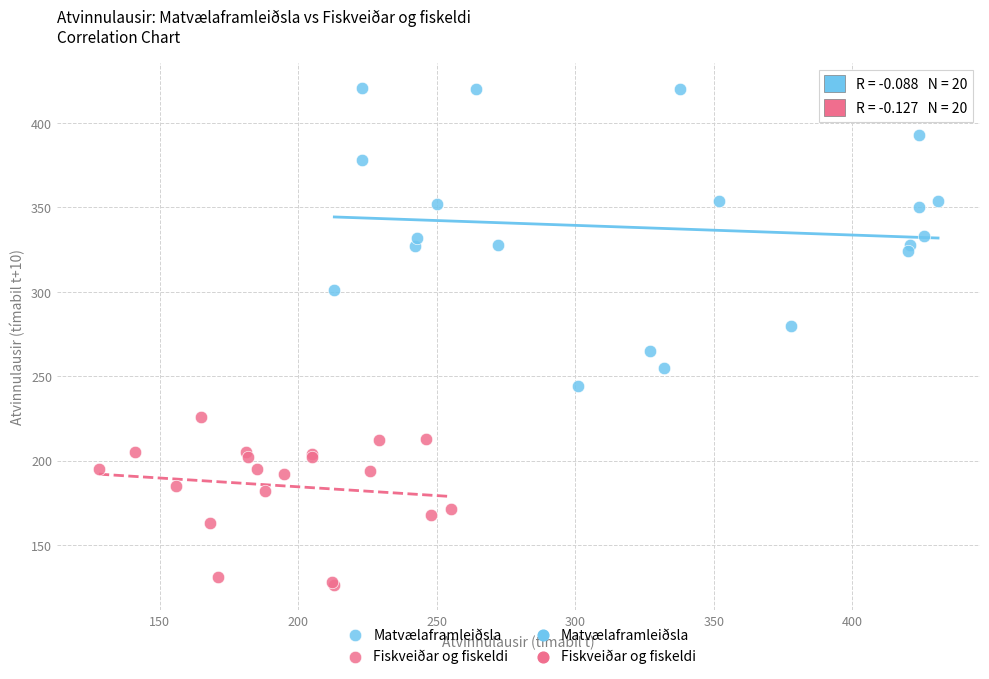

Which series has the largest Y range (max minus min)?

Matvælaframleiðsla